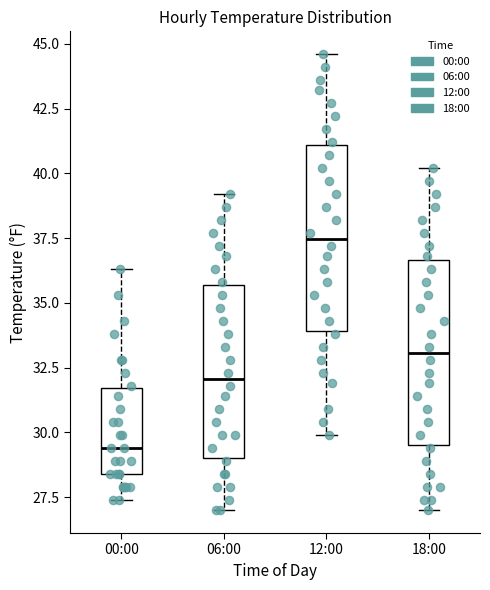

Reading left to right, transcribe this box plot: for each box, give where its median line is, the range the box spans, and where its two whiskers end, as read against the y-axis. The values are not printed on the chart, so give them approximately, as read against the axis.

00:00: median 29.5, box 28.5 to 31.5, whiskers 27.5 to 36.5
06:00: median 32.0, box 29.0 to 35.5, whiskers 27.0 to 39.0
12:00: median 37.5, box 34.0 to 41.0, whiskers 30.0 to 44.5
18:00: median 33.0, box 29.5 to 36.5, whiskers 27.0 to 40.0